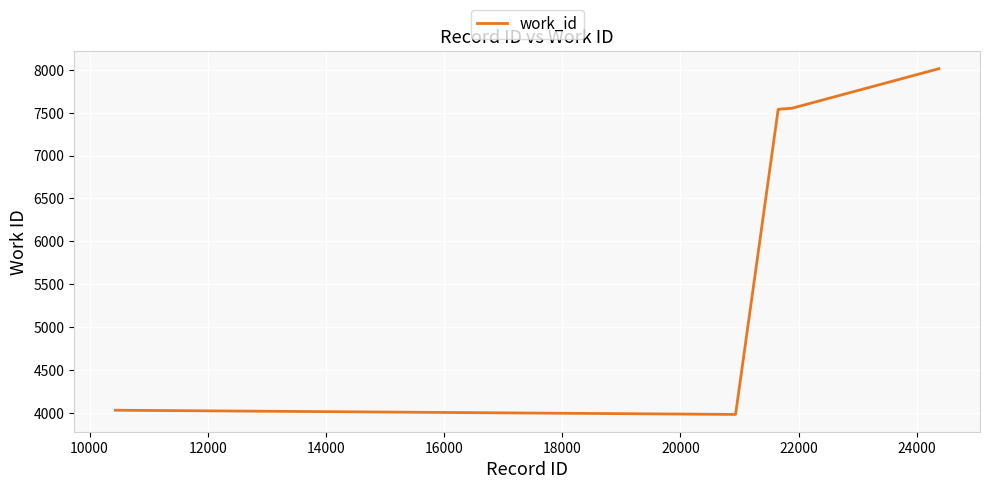

Is this an area chart (filled region under the line)?

No